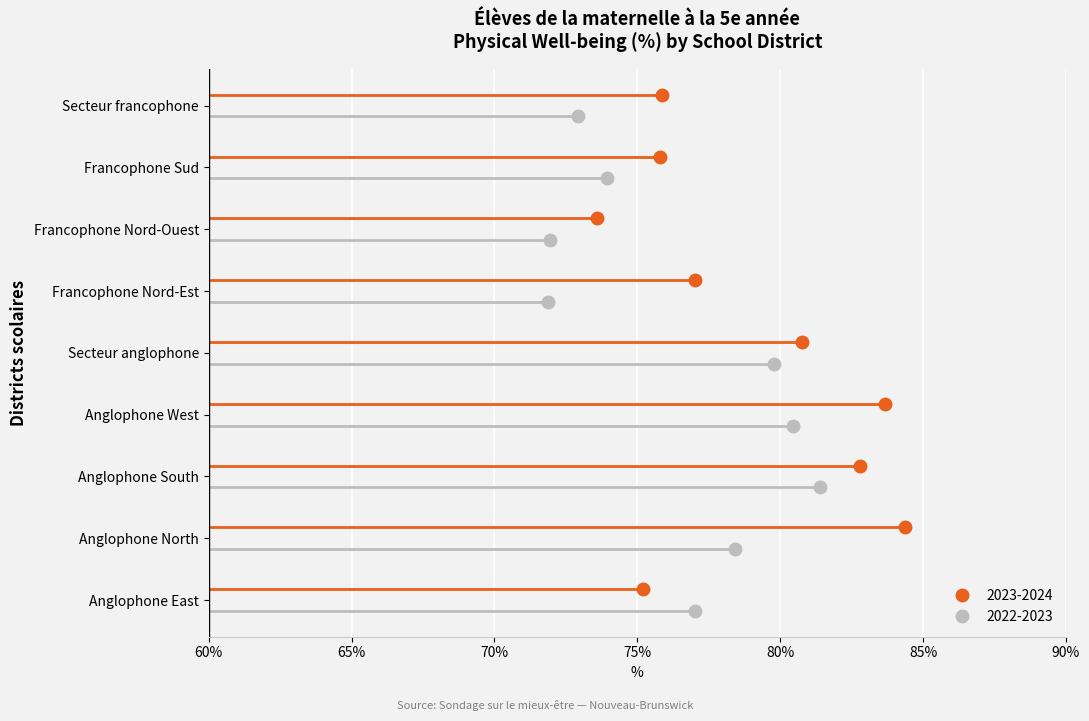

Reading left to right, what are all the values shown in this chart?

2023-2024: 75.2	84.4	82.8	83.7	80.8	77.0	73.6	75.8	75.9
2022-2023: 77.0	78.4	81.4	80.4	79.8	71.9	71.9	73.9	72.9